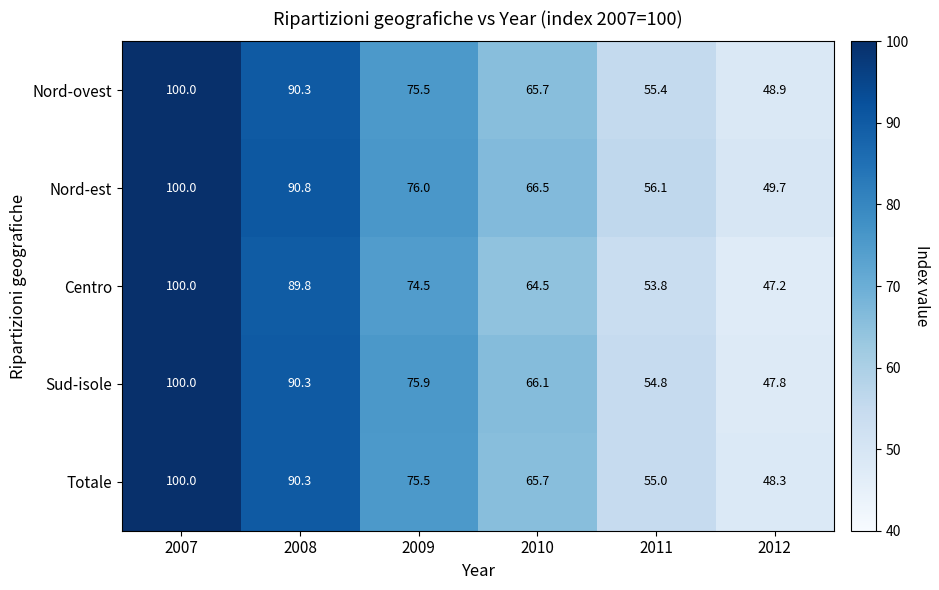

At 2012, list the series in order from smallest to largest.

Centro, Sud-isole, Totale, Nord-ovest, Nord-est